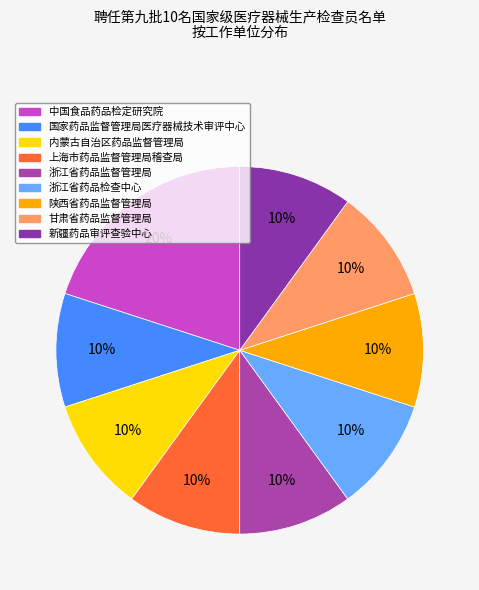

What percentage is NOT represented by 浙江省药品监督管理局?

90.0%